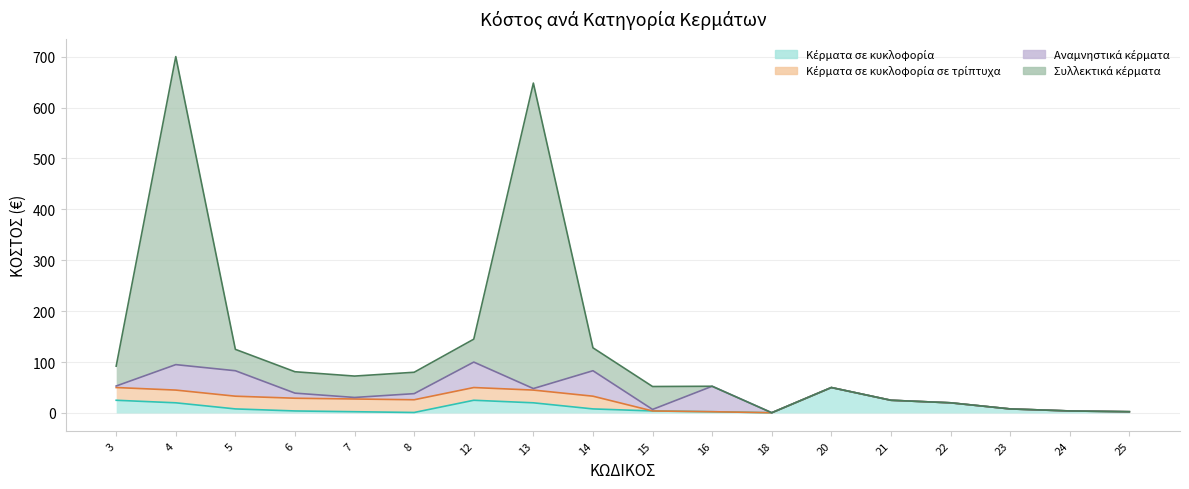

In Συλλεκτικά κέρματα, how many points are higher than both neighbors (excluding endpoints)?

4